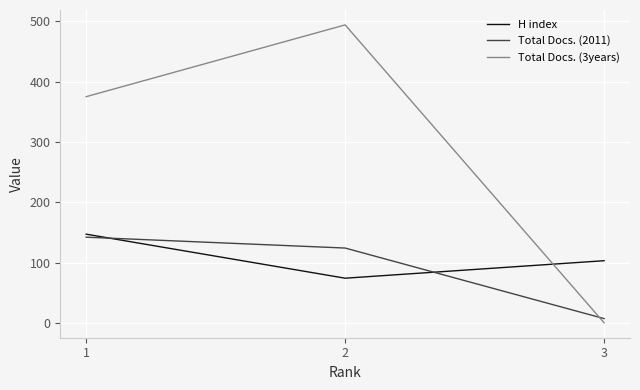

The H index series shows 147 at 1. True or false?

True